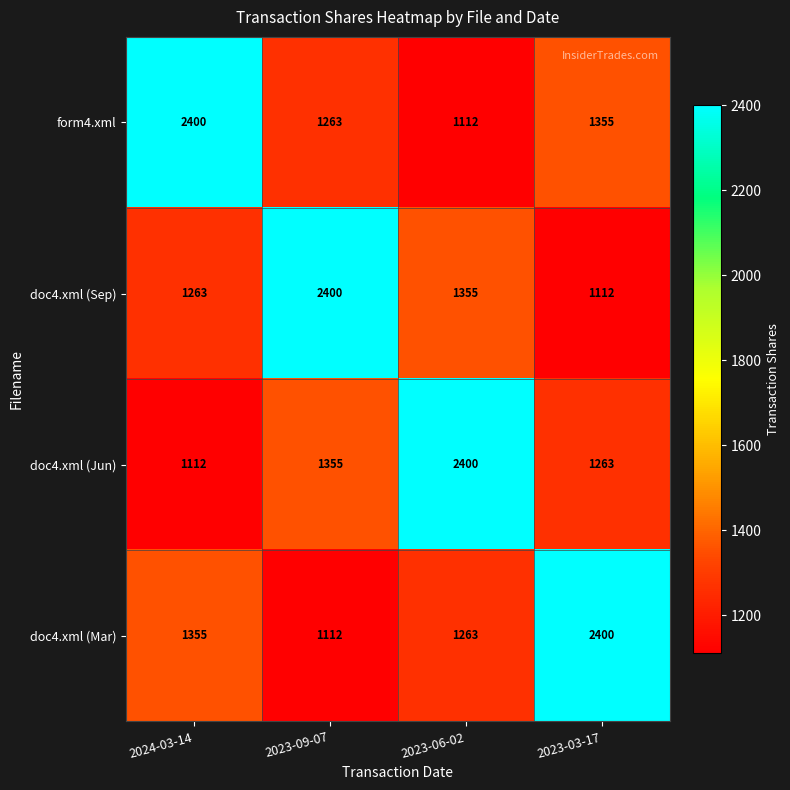

Rank the series at 2024-03-14 from highest to lowest value.

form4.xml, doc4.xml (Mar), doc4.xml (Sep), doc4.xml (Jun)